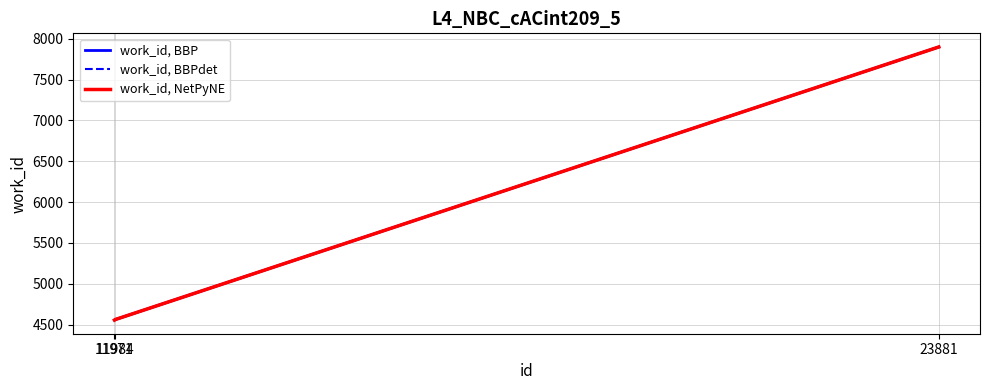

At 23881, list the series in order from smallest to largest.

work_id, BBP, work_id, BBPdet, work_id, NetPyNE